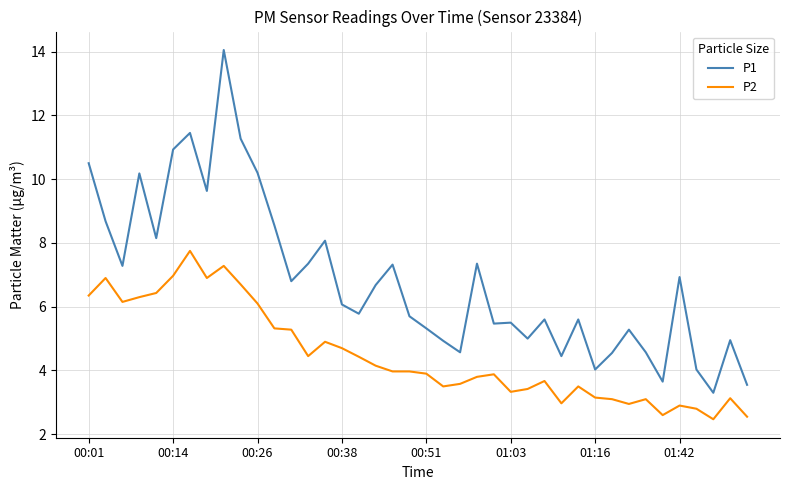

List the series in order of their overall mean, highest first.

P1, P2